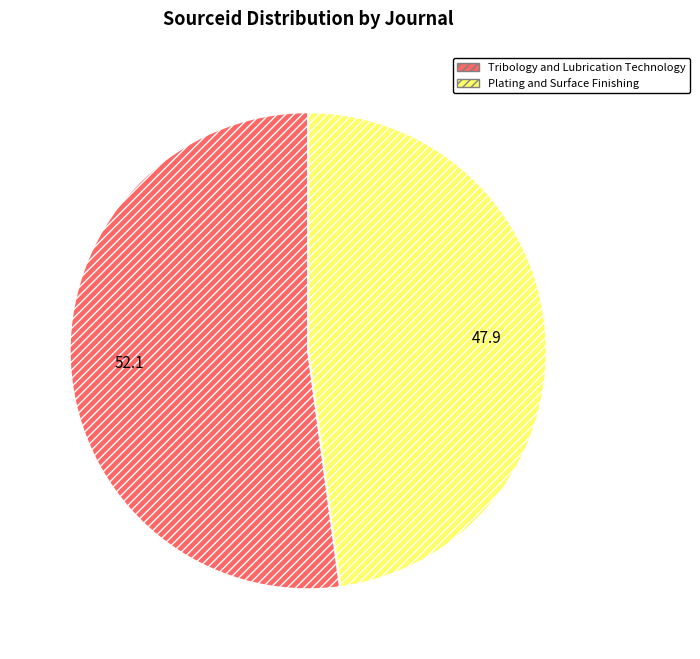

Rank the categories by value from lowest to highest.

Plating and Surface Finishing, Tribology and Lubrication Technology